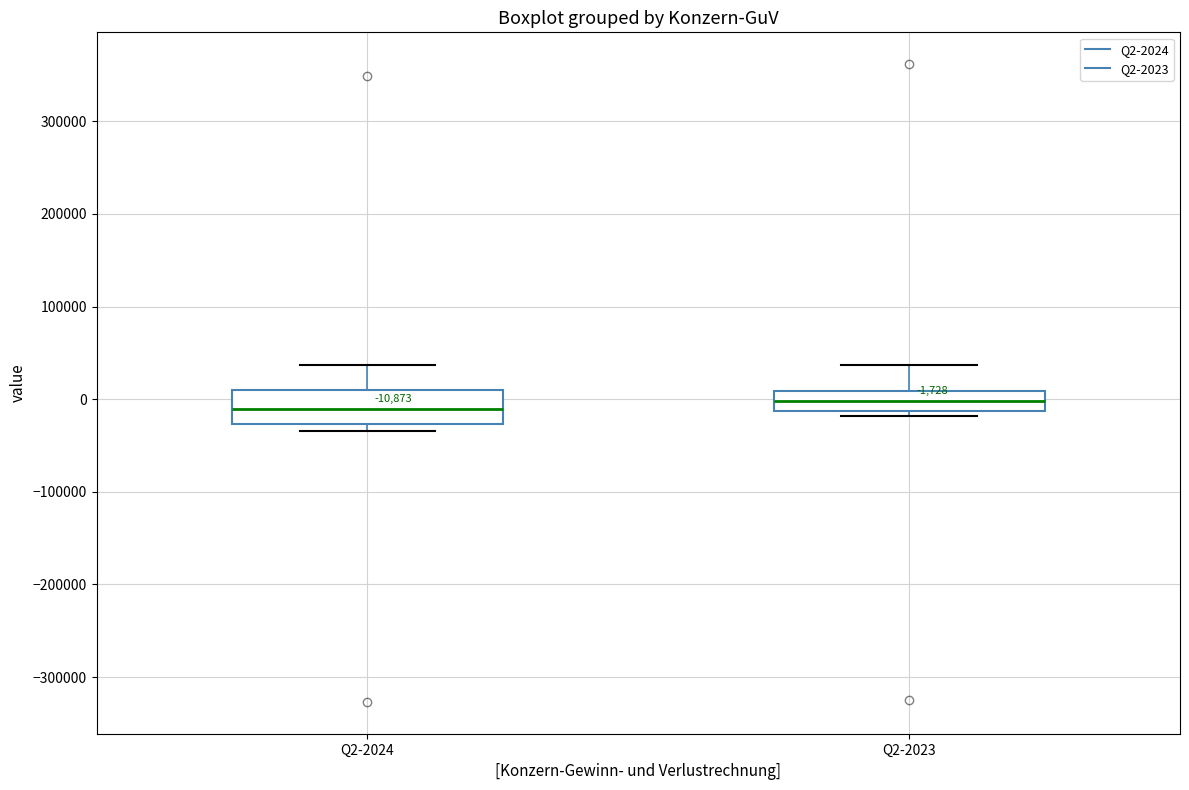

Which box is the tallest, from its lower edge to its upper edge?

Q2-2024